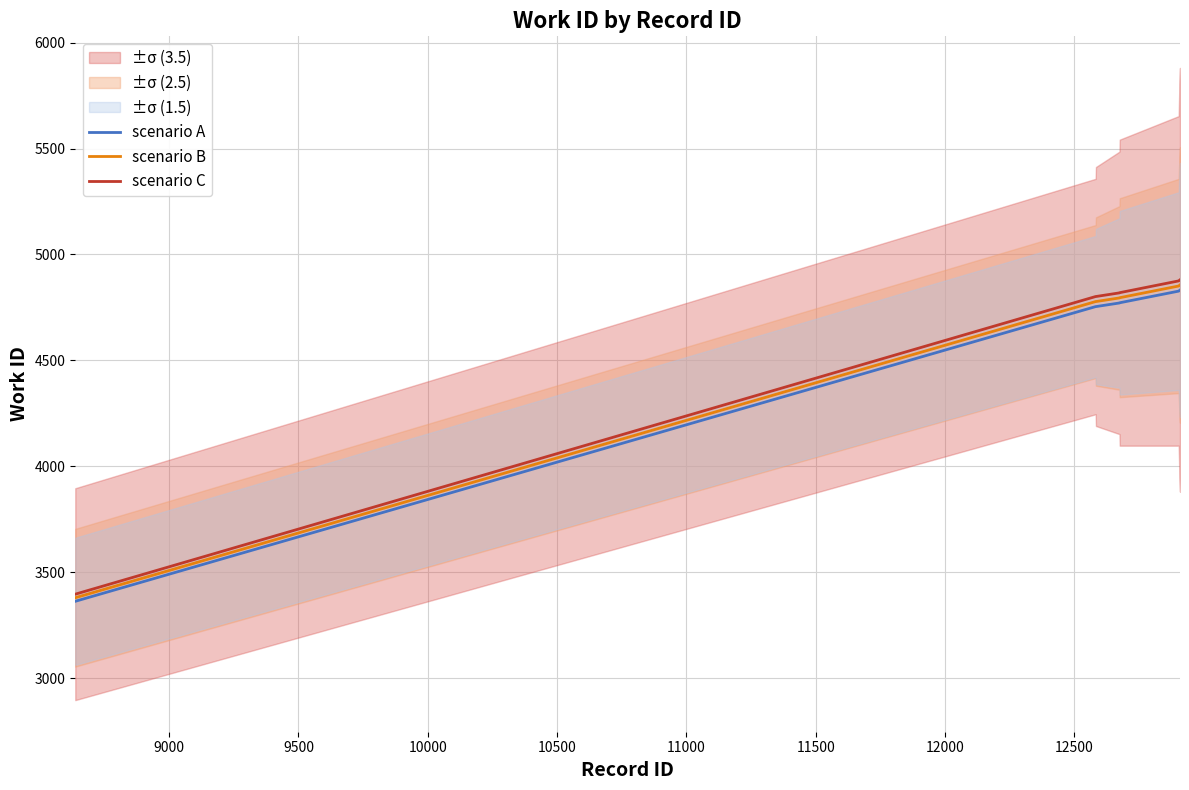

What is the maximum value for scenario A?

4832.0